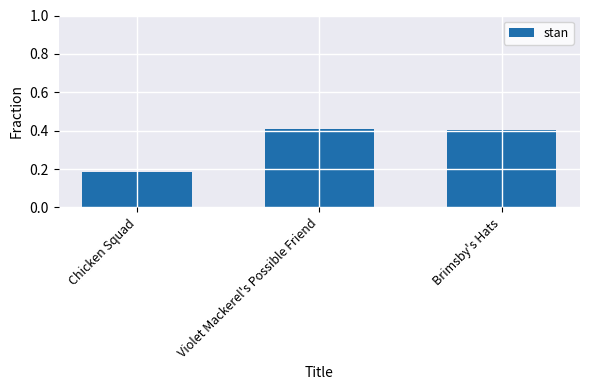

What is the label of the 1st bar from the left?

Chicken Squad